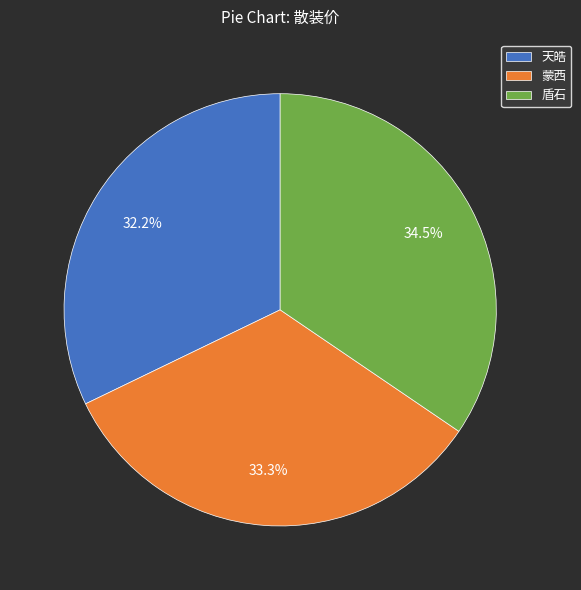

Rank the categories by value from highest to lowest.

盾石, 蒙西, 天皓